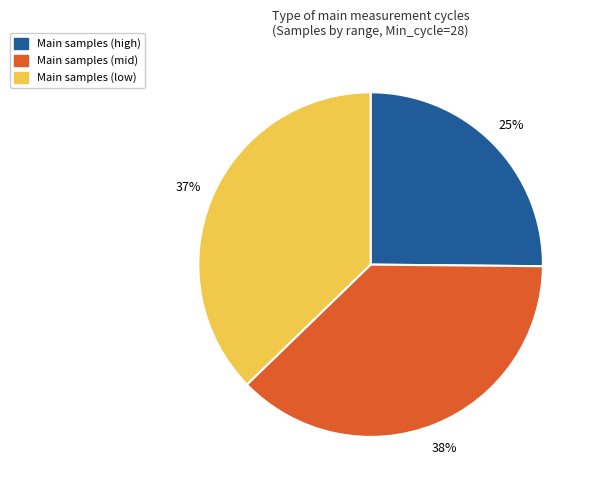

Is there any slice that represents more than half of the pie?

No